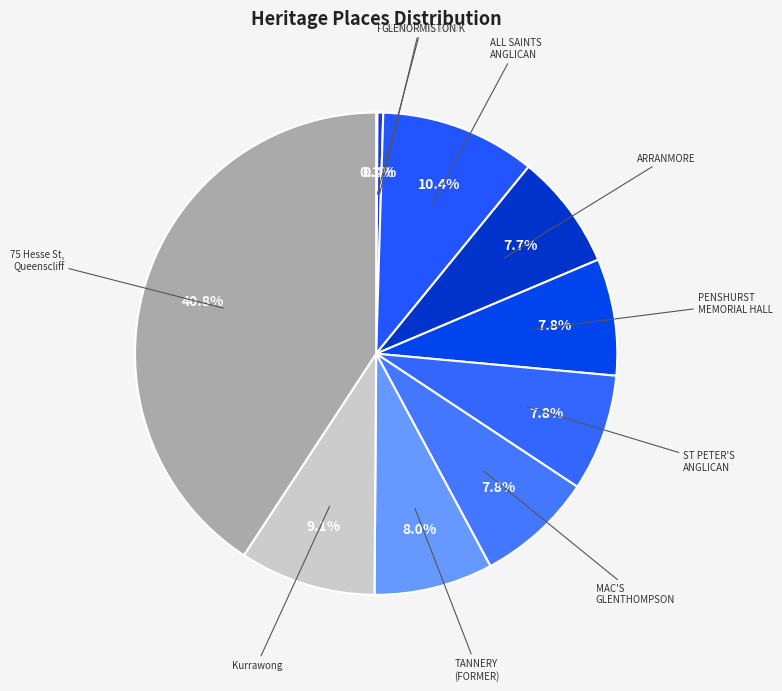

How much of the chart is everything except TANNERY (FORMER)?

92.0%